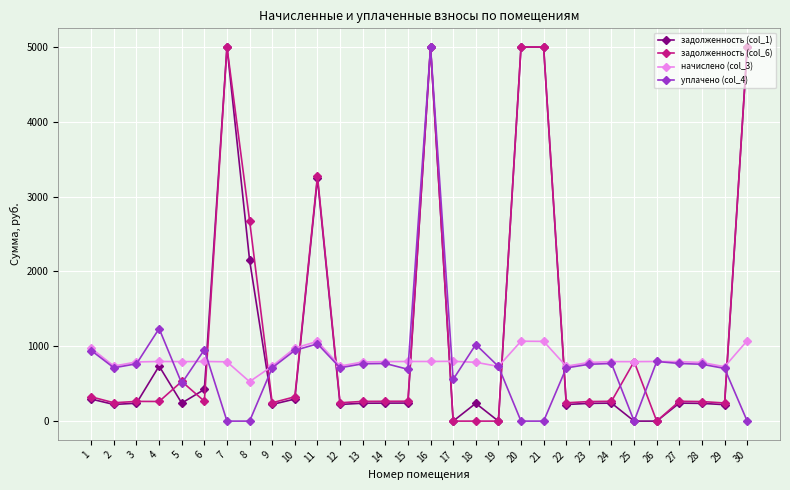

True or false: задолженность (col_6) has a value of 261.3 at 23.

True